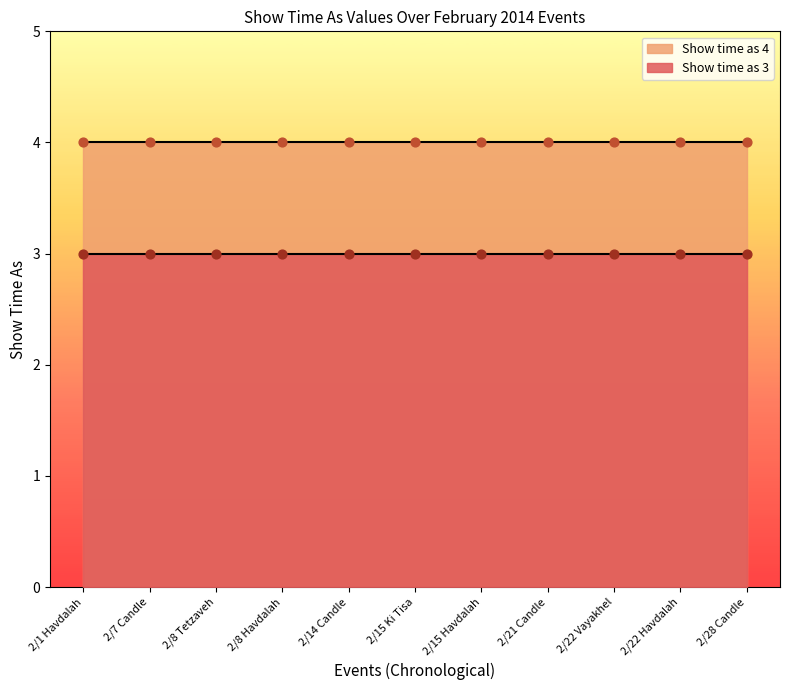

At which category is the sum across all series the highest?

2/1 Havdalah